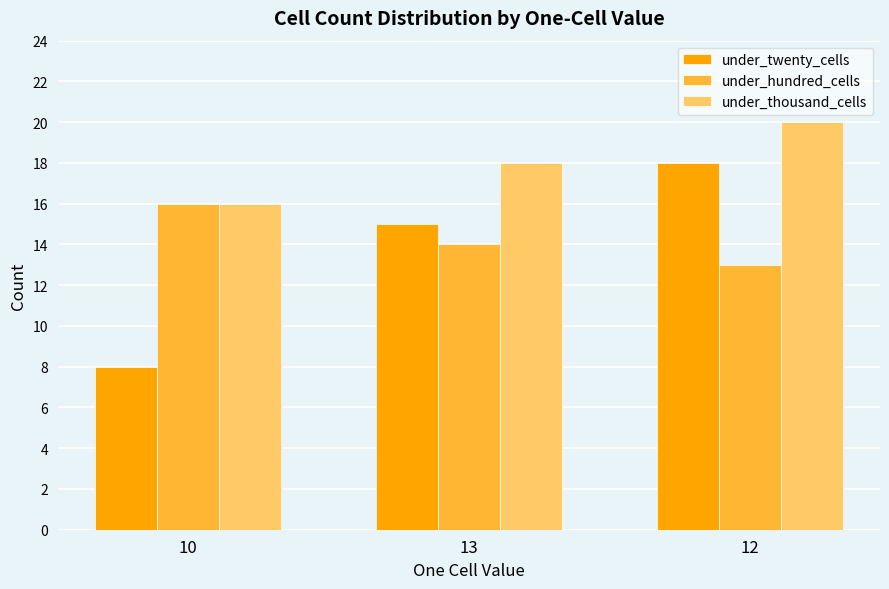

Count the under_hundred_cells values in the range 13 to 16.

3